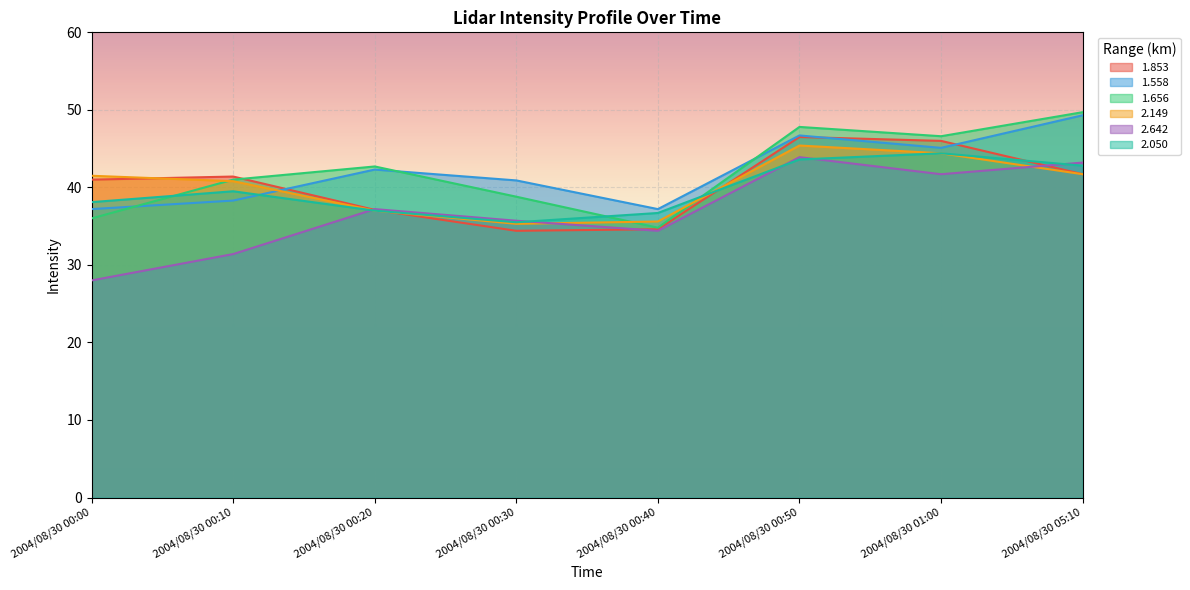

At which label does 1.656 reach its minimum?

2004/08/30 00:40